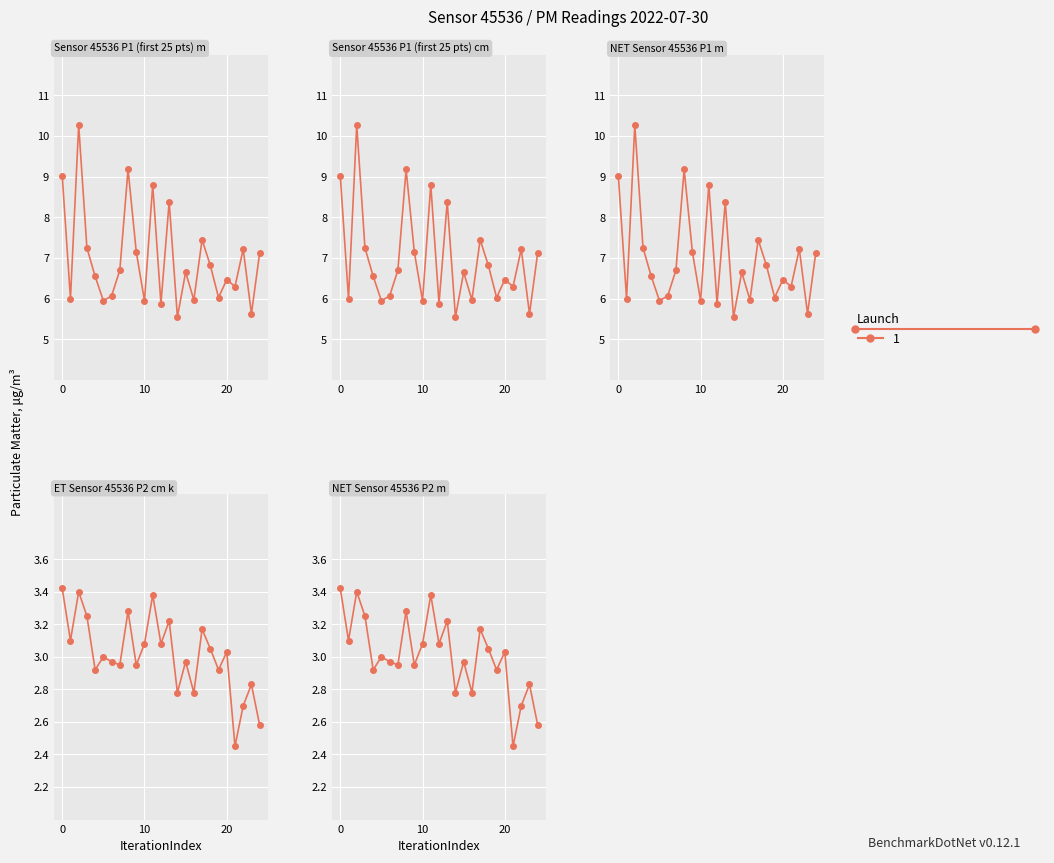

Rank the series by their average value, from highest to lowest.

P1, P2